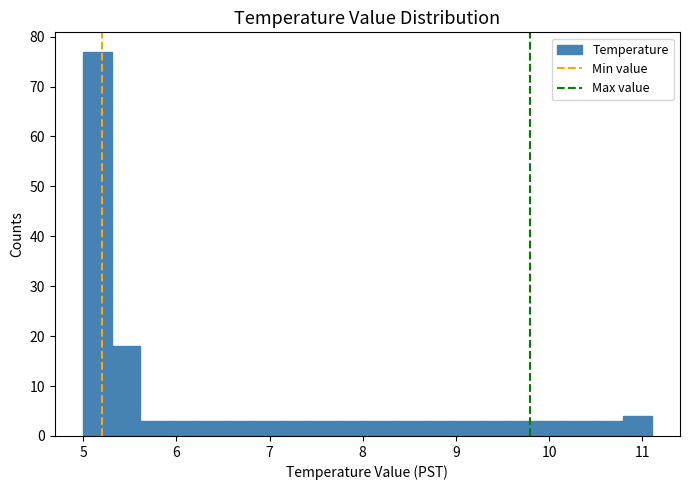

Around what value on the x-axis is the tallest bar? Give the approximate position of its centre, as read against the axis.

5.2